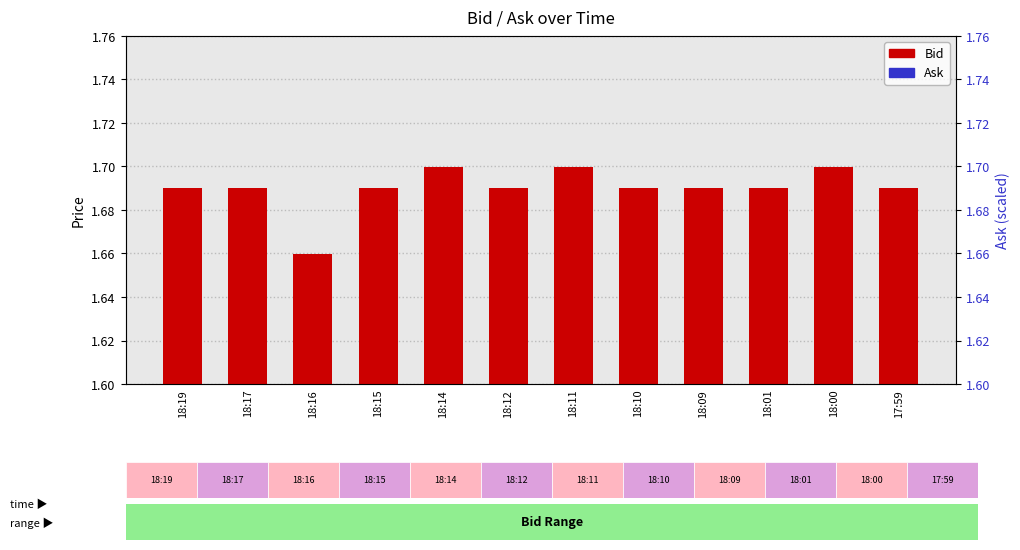

Rank the categories by Bid value from lowest to highest.

18:16, 18:19, 18:17, 18:15, 18:12, 18:10, 18:09, 18:01, 17:59, 18:14, 18:11, 18:00